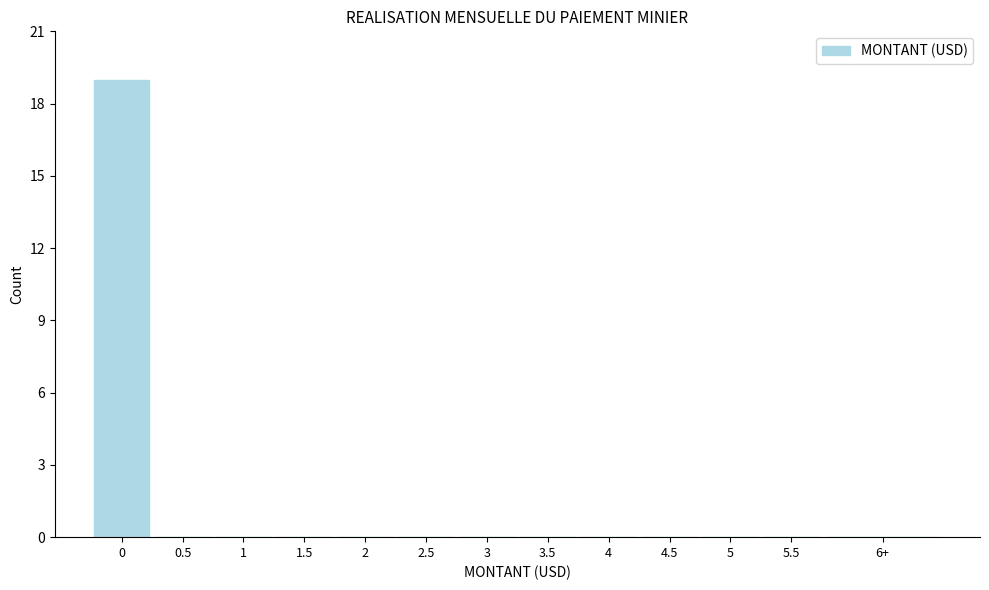

Reading left to right, list all the values displayed in this chart.

0=19	0.5=0	1=0	1.5=0	2=0	2.5=0	3=0	3.5=0	4=0	4.5=0	5=0	5.5=0	6+=0